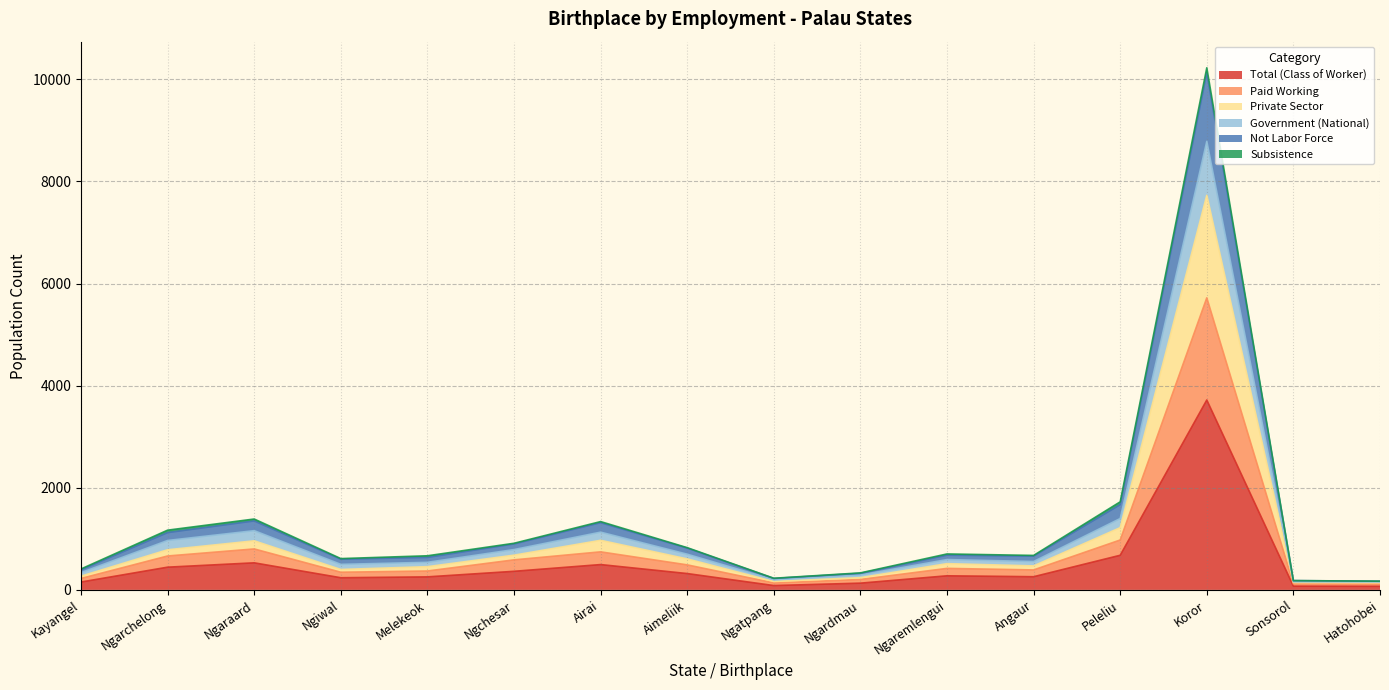

In Private Sector, how many points are lower than both neighbors (excluding endpoints)?

3